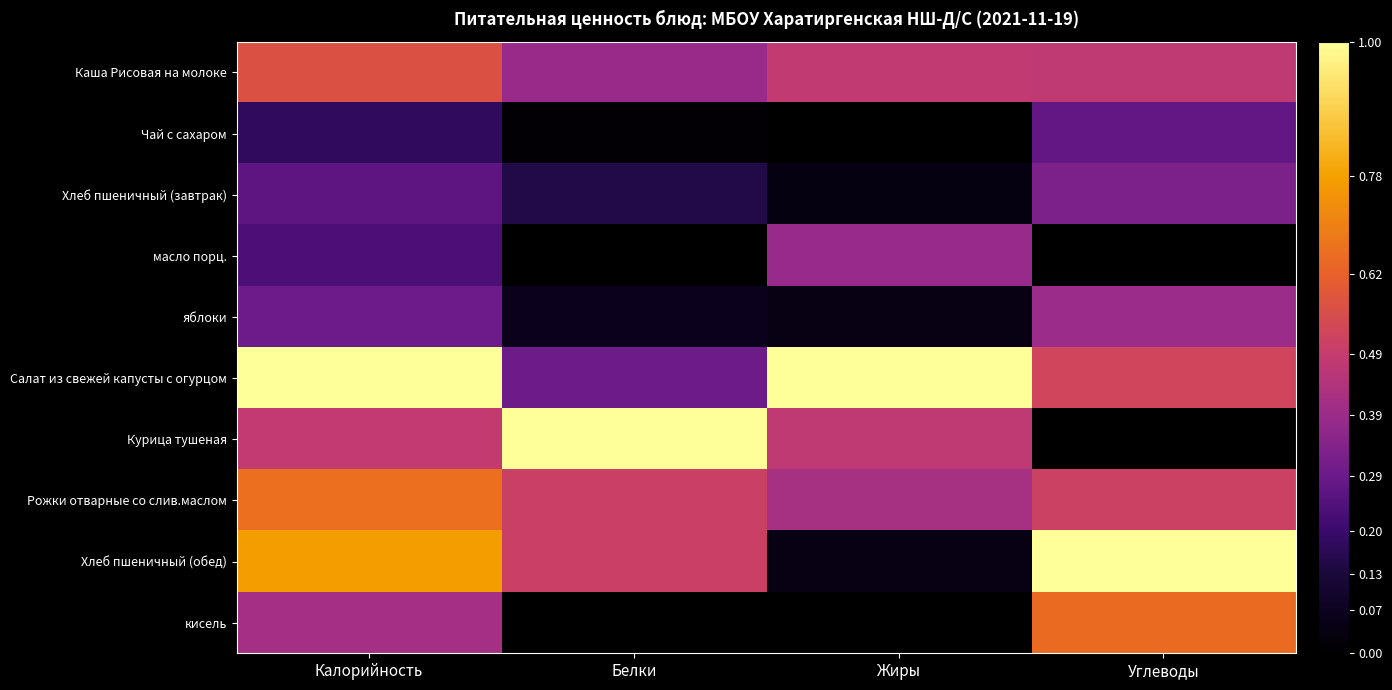

Reading right to left, transcribe all the data shown in this chart.

Каша Рисовая на молоке: Углеводы=0.5	Жиры=0.5	Белки=0.4	Калорийность=0.6
Чай с сахаром: Углеводы=0.3	Жиры=0.0	Белки=0.0	Калорийность=0.2
Хлеб пшеничный (завтрак): Углеводы=0.3	Жиры=0.0	Белки=0.2	Калорийность=0.3
масло порц.: Углеводы=0.0	Жиры=0.4	Белки=0.0	Калорийность=0.2
яблоки: Углеводы=0.4	Жиры=0.0	Белки=0.1	Калорийность=0.3
Салат из свежей капусты с огурцом: Углеводы=0.5	Жиры=1.0	Белки=0.3	Калорийность=1.0
Курица тушеная: Углеводы=0.0	Жиры=0.5	Белки=1.0	Калорийность=0.5
Рожки отварные со слив.маслом: Углеводы=0.5	Жиры=0.4	Белки=0.5	Калорийность=0.7
Хлеб пшеничный (обед): Углеводы=1.0	Жиры=0.0	Белки=0.5	Калорийность=0.8
кисель: Углеводы=0.6	Жиры=0.0	Белки=0.0	Калорийность=0.4